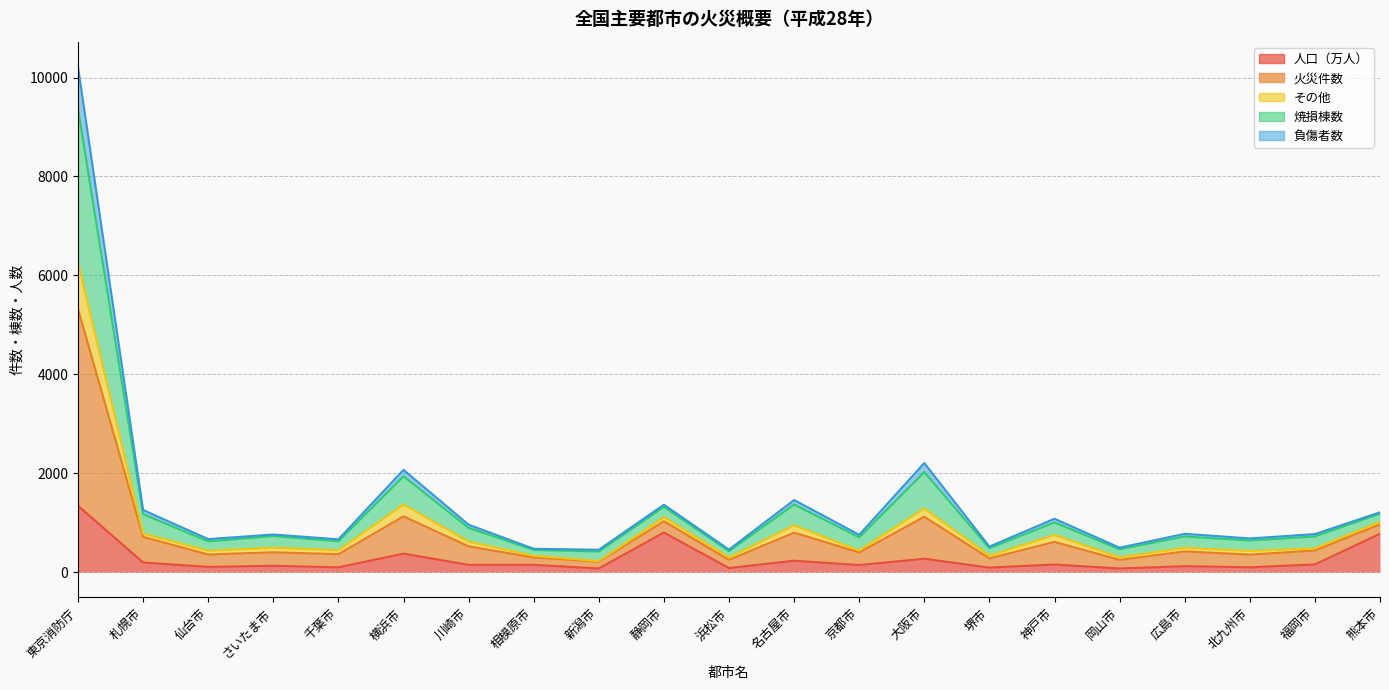

What are all the series names shown in the legend?

人口（万人）, 火災件数, その他, 焼損棟数, 負傷者数